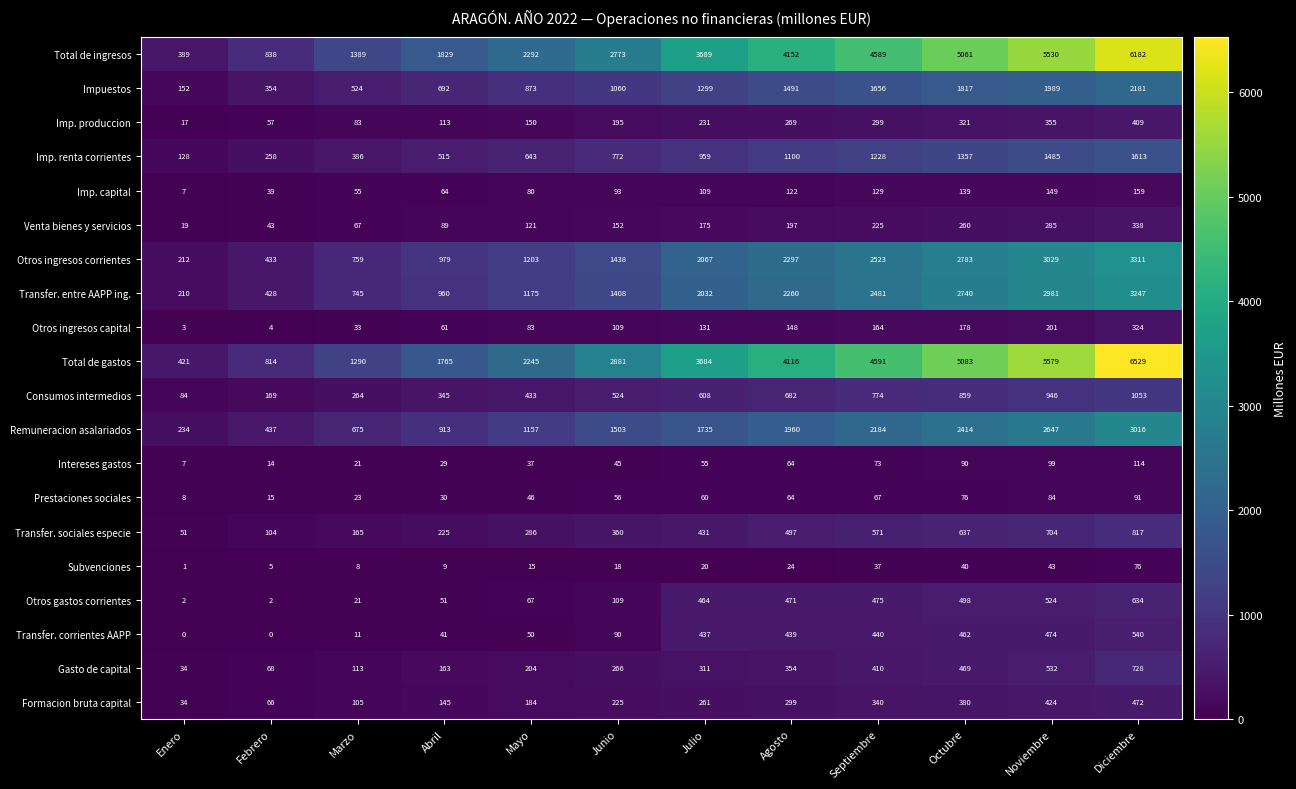

How many distinct data groups are displayed?

20